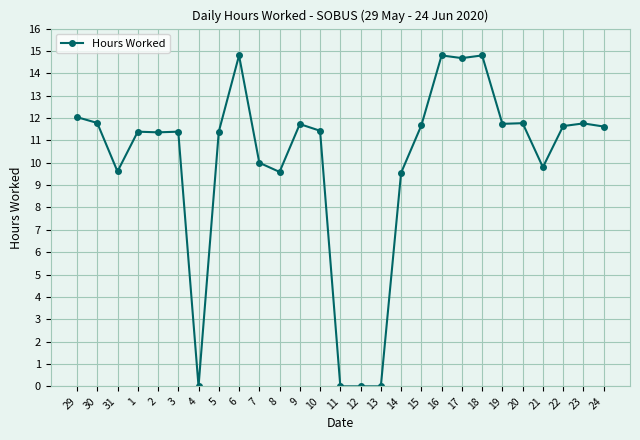

True or false: the data has more than 0 interior local peaks.

True